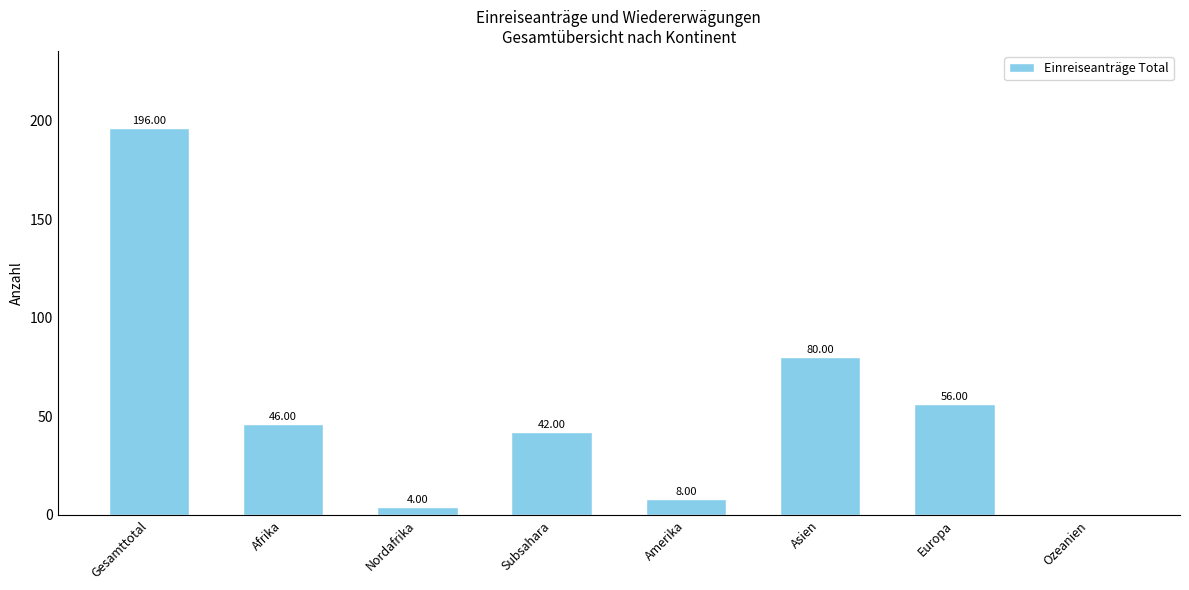

What is the change in value from Afrika to Asien?

+34